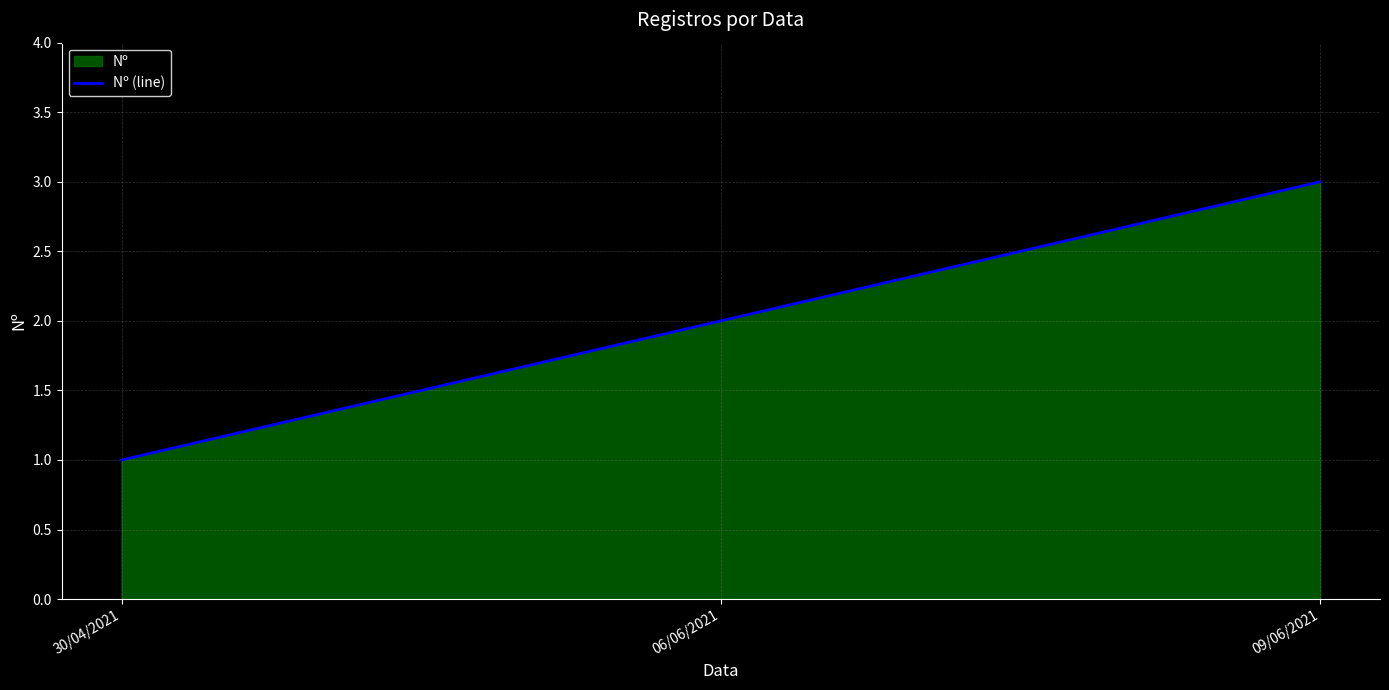

What is the value of the 2nd point from the left?

2